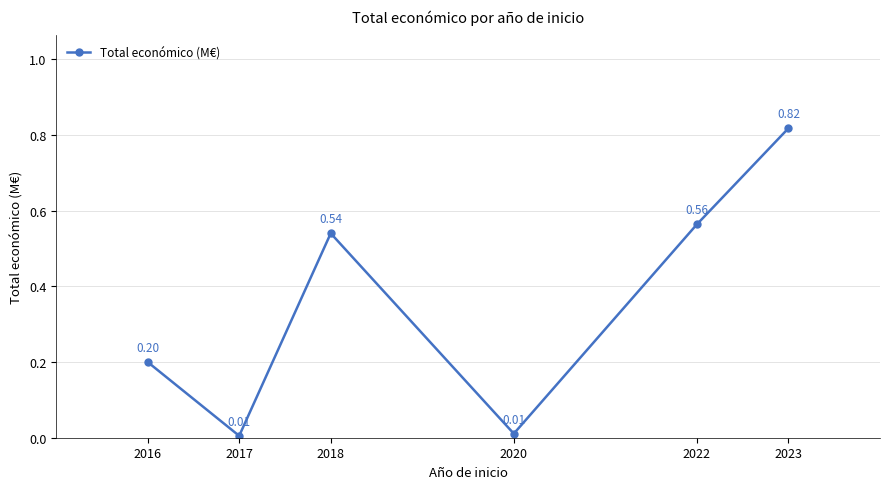

Which has a higher value, 2016 or 2020?

2016